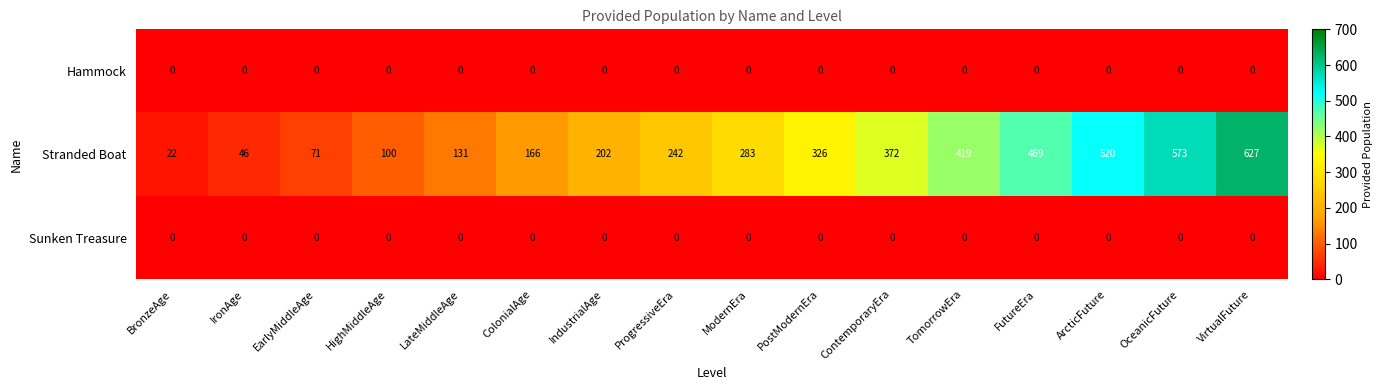

True or false: Hammock has a value of 0 at VirtualFuture.

True